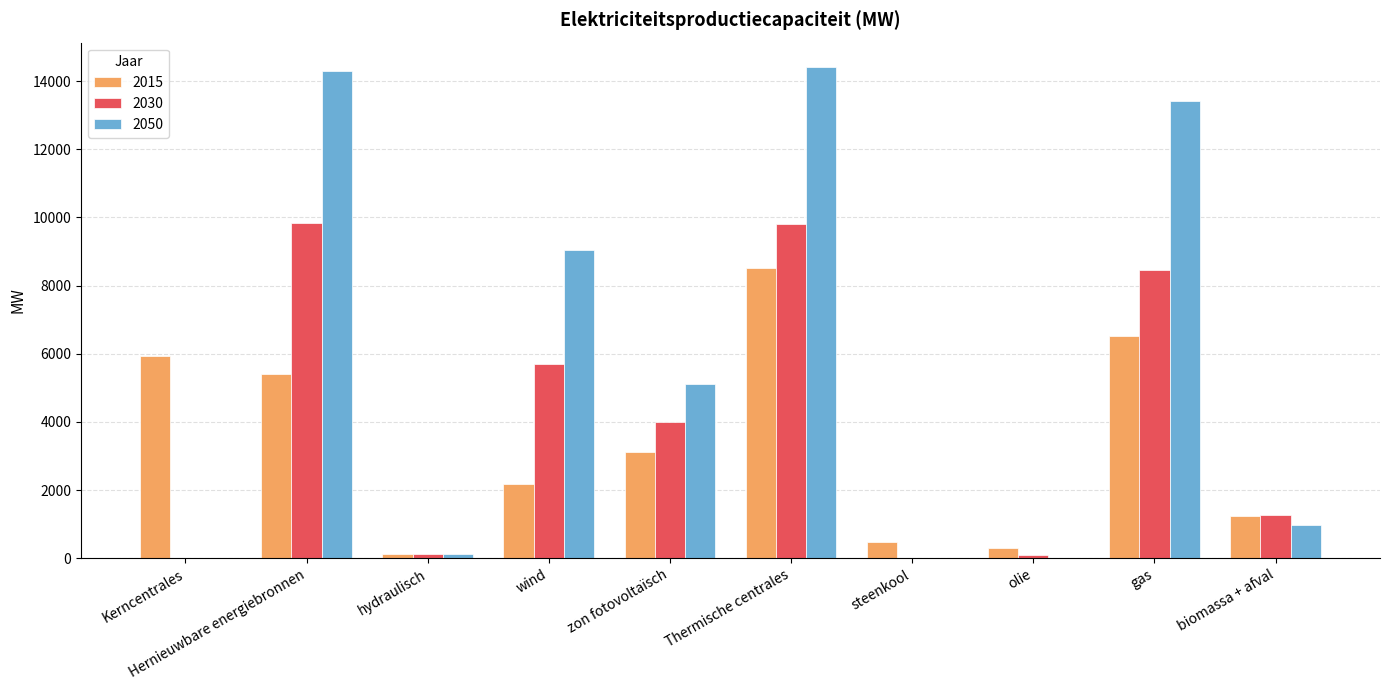

What is the difference between the 2050 values at Kerncentrales and biomassa + afval?

989.1